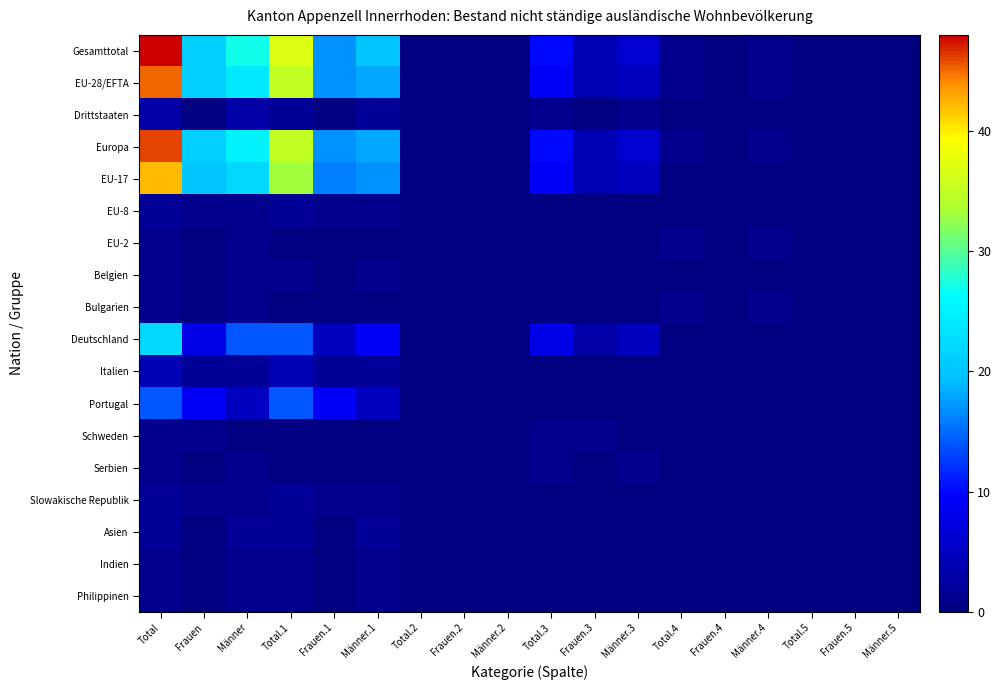

Reading right to left, transcribe all the data shown in this chart.

Gesamttotal: Männer.5=0	Frauen.5=0	Total.5=0	Männer.4=1	Frauen.4=0	Total.4=1	Männer.3=6	Frauen.3=4	Total.3=10	Männer.2=0	Frauen.2=0	Total.2=0	Männer.1=20	Frauen.1=17	Total.1=37	Männer=27	Frauen=21	Total=48
EU-28/EFTA: Männer.5=0	Frauen.5=0	Total.5=0	Männer.4=1	Frauen.4=0	Total.4=1	Männer.3=5	Frauen.3=4	Total.3=9	Männer.2=0	Frauen.2=0	Total.2=0	Männer.1=18	Frauen.1=17	Total.1=35	Männer=24	Frauen=21	Total=45
Drittstaaten: Männer.5=0	Frauen.5=0	Total.5=0	Männer.4=0	Frauen.4=0	Total.4=0	Männer.3=1	Frauen.3=0	Total.3=1	Männer.2=0	Frauen.2=0	Total.2=0	Männer.1=2	Frauen.1=0	Total.1=2	Männer=3	Frauen=0	Total=3
Europa: Männer.5=0	Frauen.5=0	Total.5=0	Männer.4=1	Frauen.4=0	Total.4=1	Männer.3=6	Frauen.3=4	Total.3=10	Männer.2=0	Frauen.2=0	Total.2=0	Männer.1=18	Frauen.1=17	Total.1=35	Männer=25	Frauen=21	Total=46
EU-17: Männer.5=0	Frauen.5=0	Total.5=0	Männer.4=0	Frauen.4=0	Total.4=0	Männer.3=5	Frauen.3=4	Total.3=9	Männer.2=0	Frauen.2=0	Total.2=0	Männer.1=17	Frauen.1=16	Total.1=33	Männer=22	Frauen=20	Total=42
EU-8: Männer.5=0	Frauen.5=0	Total.5=0	Männer.4=0	Frauen.4=0	Total.4=0	Männer.3=0	Frauen.3=0	Total.3=0	Männer.2=0	Frauen.2=0	Total.2=0	Männer.1=1	Frauen.1=1	Total.1=2	Männer=1	Frauen=1	Total=2
EU-2: Männer.5=0	Frauen.5=0	Total.5=0	Männer.4=1	Frauen.4=0	Total.4=1	Männer.3=0	Frauen.3=0	Total.3=0	Männer.2=0	Frauen.2=0	Total.2=0	Männer.1=0	Frauen.1=0	Total.1=0	Männer=1	Frauen=0	Total=1
Belgien: Männer.5=0	Frauen.5=0	Total.5=0	Männer.4=0	Frauen.4=0	Total.4=0	Männer.3=0	Frauen.3=0	Total.3=0	Männer.2=0	Frauen.2=0	Total.2=0	Männer.1=1	Frauen.1=0	Total.1=1	Männer=1	Frauen=0	Total=1
Bulgarien: Männer.5=0	Frauen.5=0	Total.5=0	Männer.4=1	Frauen.4=0	Total.4=1	Männer.3=0	Frauen.3=0	Total.3=0	Männer.2=0	Frauen.2=0	Total.2=0	Männer.1=0	Frauen.1=0	Total.1=0	Männer=1	Frauen=0	Total=1
Deutschland: Männer.5=0	Frauen.5=0	Total.5=0	Männer.4=0	Frauen.4=0	Total.4=0	Männer.3=5	Frauen.3=3	Total.3=8	Männer.2=0	Frauen.2=0	Total.2=0	Männer.1=9	Frauen.1=5	Total.1=14	Männer=14	Frauen=8	Total=22
Italien: Männer.5=0	Frauen.5=0	Total.5=0	Männer.4=0	Frauen.4=0	Total.4=0	Männer.3=0	Frauen.3=0	Total.3=0	Männer.2=0	Frauen.2=0	Total.2=0	Männer.1=2	Frauen.1=2	Total.1=4	Männer=2	Frauen=2	Total=4
Portugal: Männer.5=0	Frauen.5=0	Total.5=0	Männer.4=0	Frauen.4=0	Total.4=0	Männer.3=0	Frauen.3=0	Total.3=0	Männer.2=0	Frauen.2=0	Total.2=0	Männer.1=5	Frauen.1=9	Total.1=14	Männer=5	Frauen=9	Total=14
Schweden: Männer.5=0	Frauen.5=0	Total.5=0	Männer.4=0	Frauen.4=0	Total.4=0	Männer.3=0	Frauen.3=1	Total.3=1	Männer.2=0	Frauen.2=0	Total.2=0	Männer.1=0	Frauen.1=0	Total.1=0	Männer=0	Frauen=1	Total=1
Serbien: Männer.5=0	Frauen.5=0	Total.5=0	Männer.4=0	Frauen.4=0	Total.4=0	Männer.3=1	Frauen.3=0	Total.3=1	Männer.2=0	Frauen.2=0	Total.2=0	Männer.1=0	Frauen.1=0	Total.1=0	Männer=1	Frauen=0	Total=1
Slowakische Republik: Männer.5=0	Frauen.5=0	Total.5=0	Männer.4=0	Frauen.4=0	Total.4=0	Männer.3=0	Frauen.3=0	Total.3=0	Männer.2=0	Frauen.2=0	Total.2=0	Männer.1=1	Frauen.1=1	Total.1=2	Männer=1	Frauen=1	Total=2
Asien: Männer.5=0	Frauen.5=0	Total.5=0	Männer.4=0	Frauen.4=0	Total.4=0	Männer.3=0	Frauen.3=0	Total.3=0	Männer.2=0	Frauen.2=0	Total.2=0	Männer.1=2	Frauen.1=0	Total.1=2	Männer=2	Frauen=0	Total=2
Indien: Männer.5=0	Frauen.5=0	Total.5=0	Männer.4=0	Frauen.4=0	Total.4=0	Männer.3=0	Frauen.3=0	Total.3=0	Männer.2=0	Frauen.2=0	Total.2=0	Männer.1=1	Frauen.1=0	Total.1=1	Männer=1	Frauen=0	Total=1
Philippinen: Männer.5=0	Frauen.5=0	Total.5=0	Männer.4=0	Frauen.4=0	Total.4=0	Männer.3=0	Frauen.3=0	Total.3=0	Männer.2=0	Frauen.2=0	Total.2=0	Männer.1=1	Frauen.1=0	Total.1=1	Männer=1	Frauen=0	Total=1